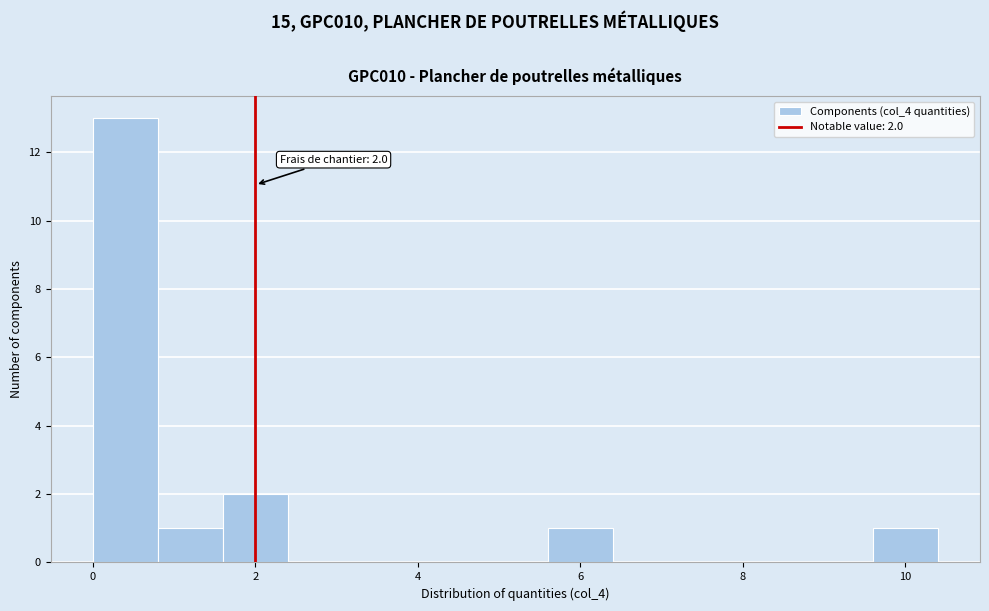

Which range on the x-axis has the tallest bar?

0.0 to 0.8